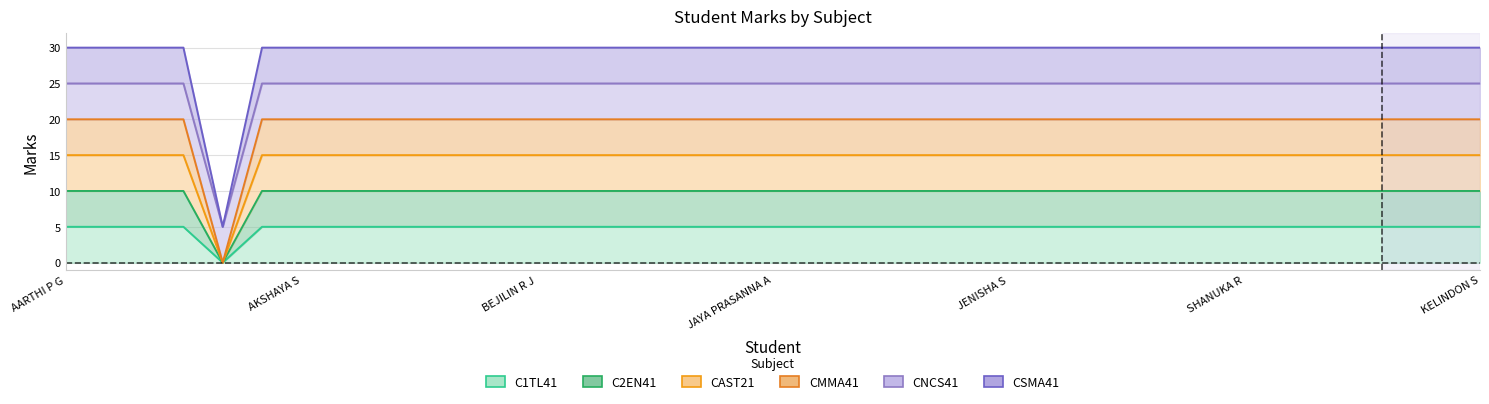

What is the total value across all series at JEBA RAJINI R?

75